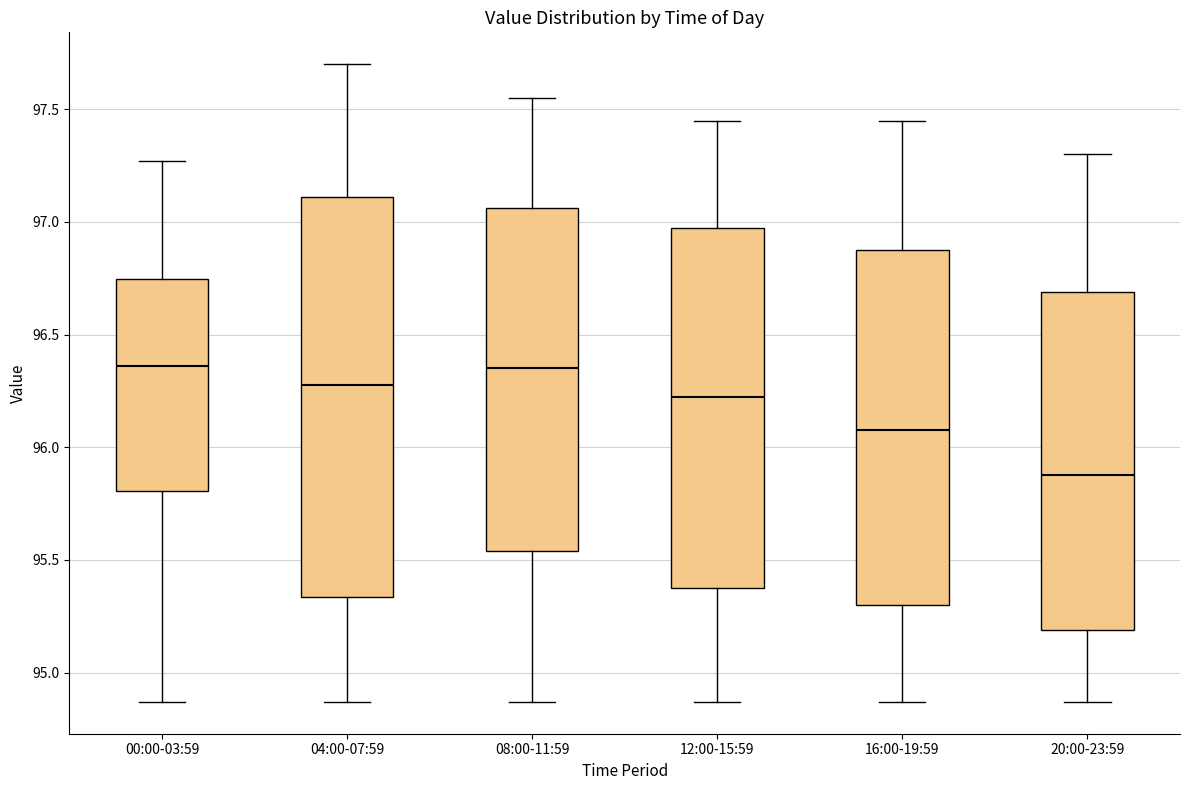

Reading left to right, read every box against the y-axis: the position of its median line, the range the box covers, and the ends of its whiskers. The values are not printed on the chart, so give them approximately, as read against the axis.

00:00-03:59: median 96.35, box 95.80 to 96.75, whiskers 94.85 to 97.25
04:00-07:59: median 96.30, box 95.35 to 97.10, whiskers 94.85 to 97.70
08:00-11:59: median 96.35, box 95.55 to 97.05, whiskers 94.85 to 97.55
12:00-15:59: median 96.25, box 95.40 to 97.00, whiskers 94.85 to 97.45
16:00-19:59: median 96.10, box 95.30 to 96.90, whiskers 94.85 to 97.45
20:00-23:59: median 95.90, box 95.20 to 96.70, whiskers 94.85 to 97.30